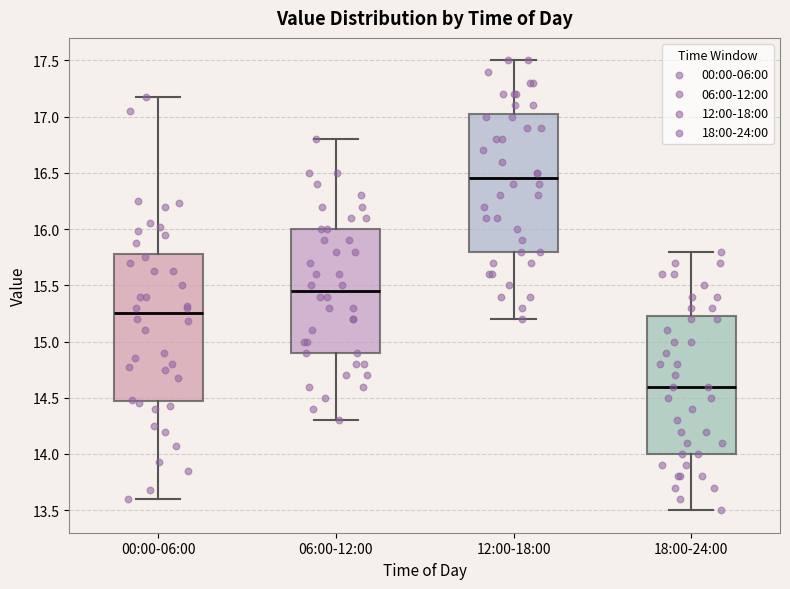

Where does the median line of the box for 06:00-12:00 sit on the y-axis? The values are not printed on the chart, so give them approximately, as read against the axis.

15.45